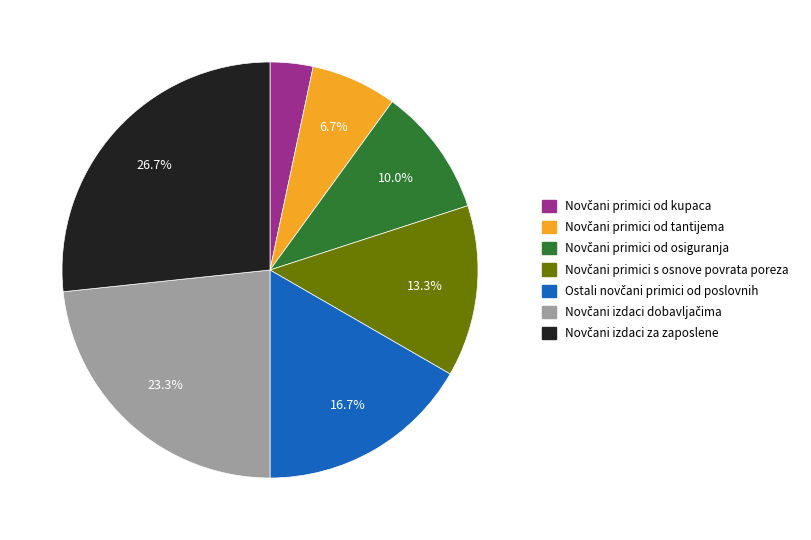

Is there a majority slice in this chart?

No